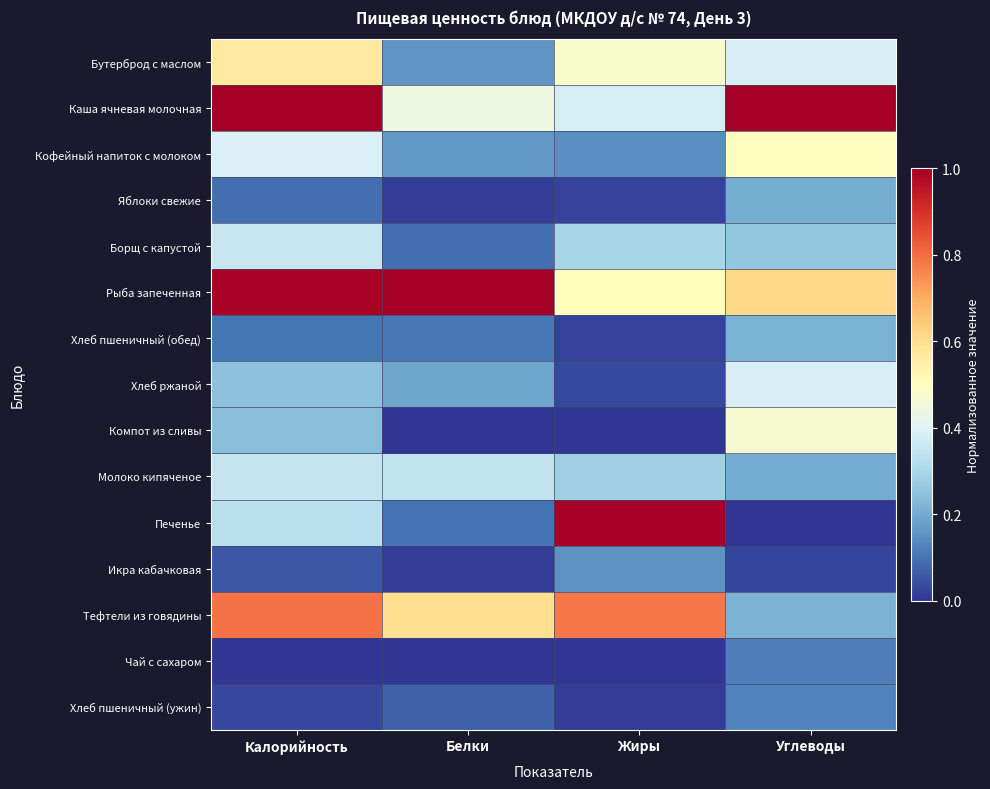

Reading right to left, list all the values displayed in this chart.

Бутерброд с маслом: Углеводы=0.4	Жиры=0.5	Белки=0.2	Калорийность=0.6
Каша ячневая молочная: Углеводы=1.0	Жиры=0.4	Белки=0.4	Калорийность=1.0
Кофейный напиток с молоком: Углеводы=0.5	Жиры=0.1	Белки=0.2	Калорийность=0.4
Яблоки свежие: Углеводы=0.2	Жиры=0.0	Белки=0.0	Калорийность=0.1
Борщ с капустой: Углеводы=0.3	Жиры=0.3	Белки=0.1	Калорийность=0.4
Рыба запеченная: Углеводы=0.6	Жиры=0.5	Белки=1.0	Калорийность=1.0
Хлеб пшеничный (обед): Углеводы=0.2	Жиры=0.0	Белки=0.1	Калорийность=0.1
Хлеб ржаной: Углеводы=0.4	Жиры=0.0	Белки=0.2	Калорийность=0.2
Компот из сливы: Углеводы=0.5	Жиры=0.0	Белки=0.0	Калорийность=0.2
Молоко кипяченое: Углеводы=0.2	Жиры=0.3	Белки=0.3	Калорийность=0.4
Печенье: Углеводы=0.0	Жиры=1.0	Белки=0.1	Калорийность=0.3
Икра кабачковая: Углеводы=0.0	Жиры=0.2	Белки=0.0	Калорийность=0.1
Тефтели из говядины: Углеводы=0.2	Жиры=0.8	Белки=0.6	Калорийность=0.8
Чай с сахаром: Углеводы=0.1	Жиры=0.0	Белки=0.0	Калорийность=0.0
Хлеб пшеничный (ужин): Углеводы=0.1	Жиры=0.0	Белки=0.1	Калорийность=0.0